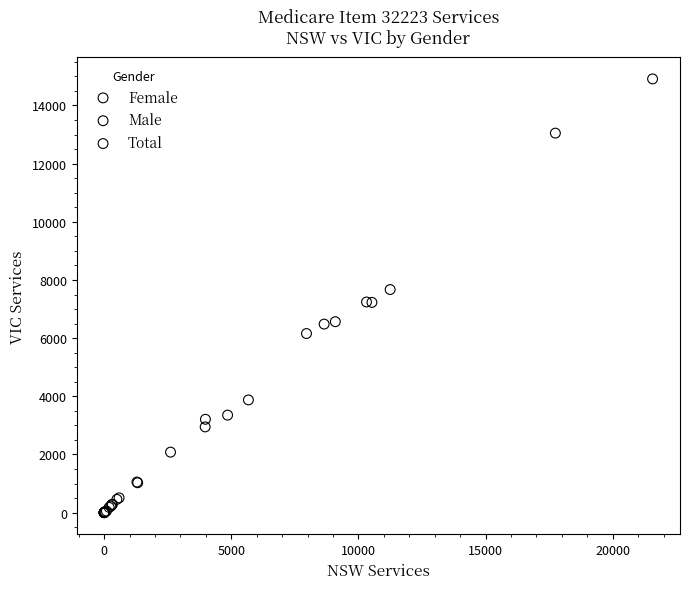

Which series reaches the maximum Y coordinate?

Total